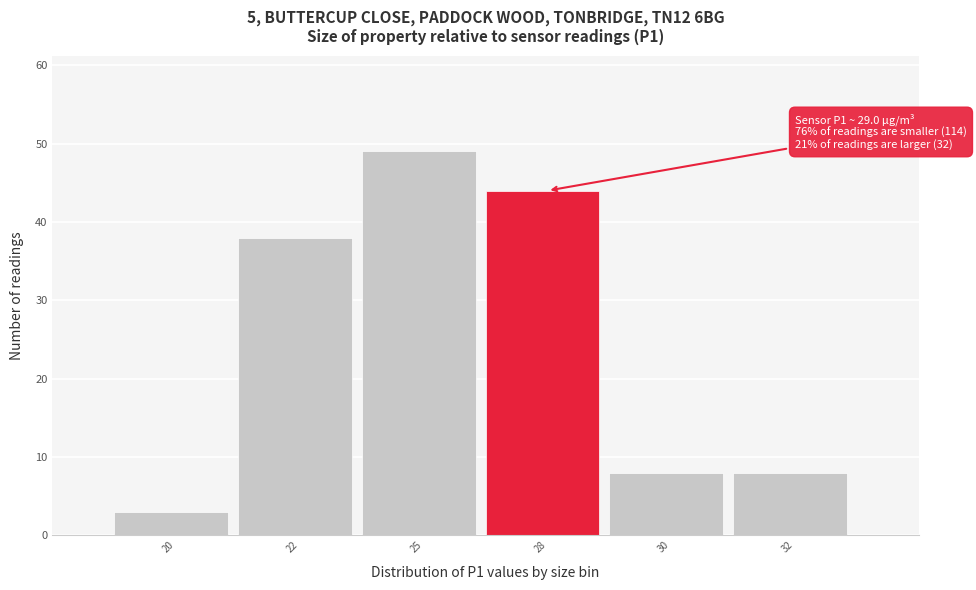

Reading left to right, transcribe all the data shown in this chart.

3	38	49	44	8	8